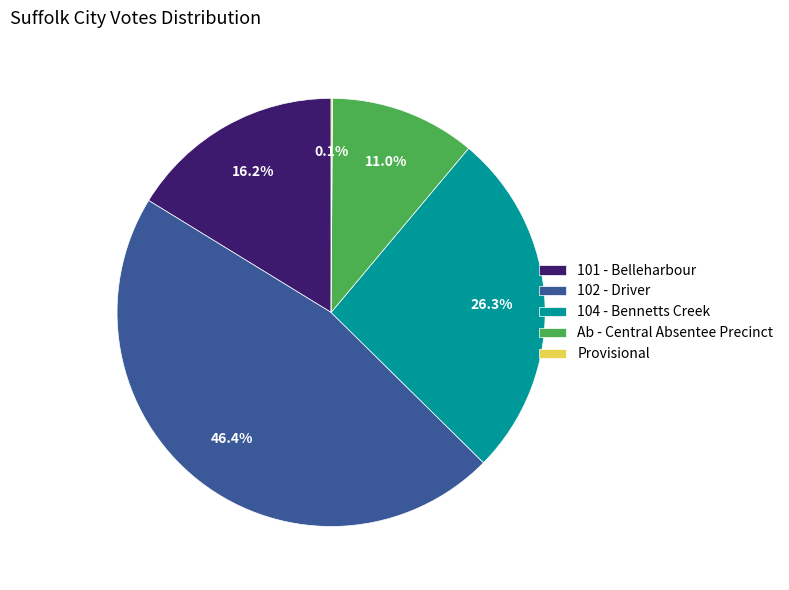

What portion of the pie excludes Ab - Central Absentee Precinct?

89.0%